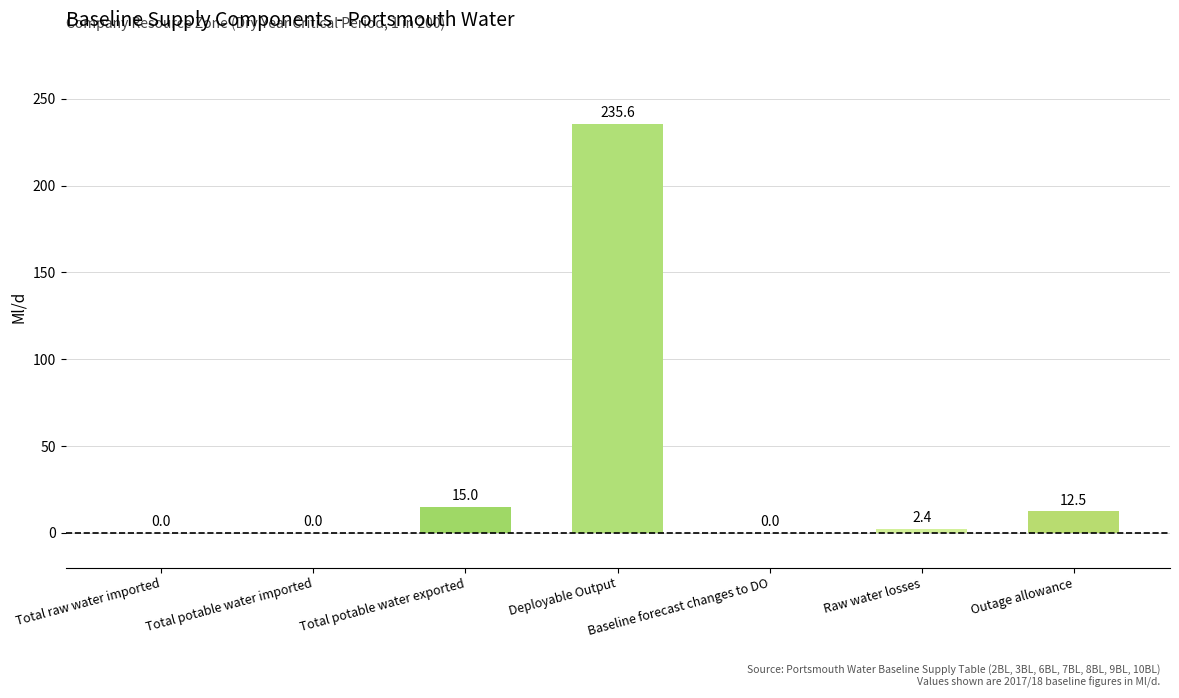

Is it true that the value at Total potable water imported is -161.9?

False